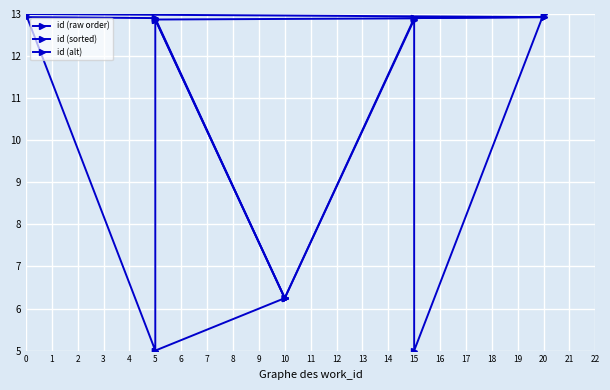

The value of id (sorted) at 5 is 12.9. True or false?

True